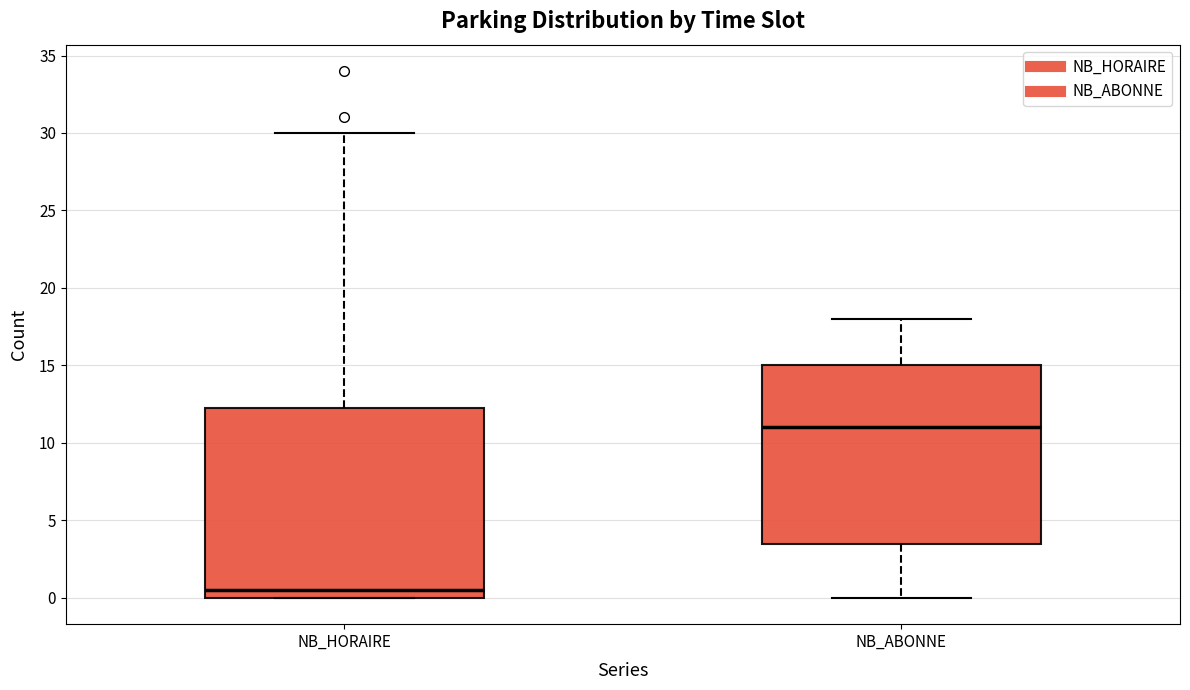

Which box's median line is the lowest?

NB_HORAIRE